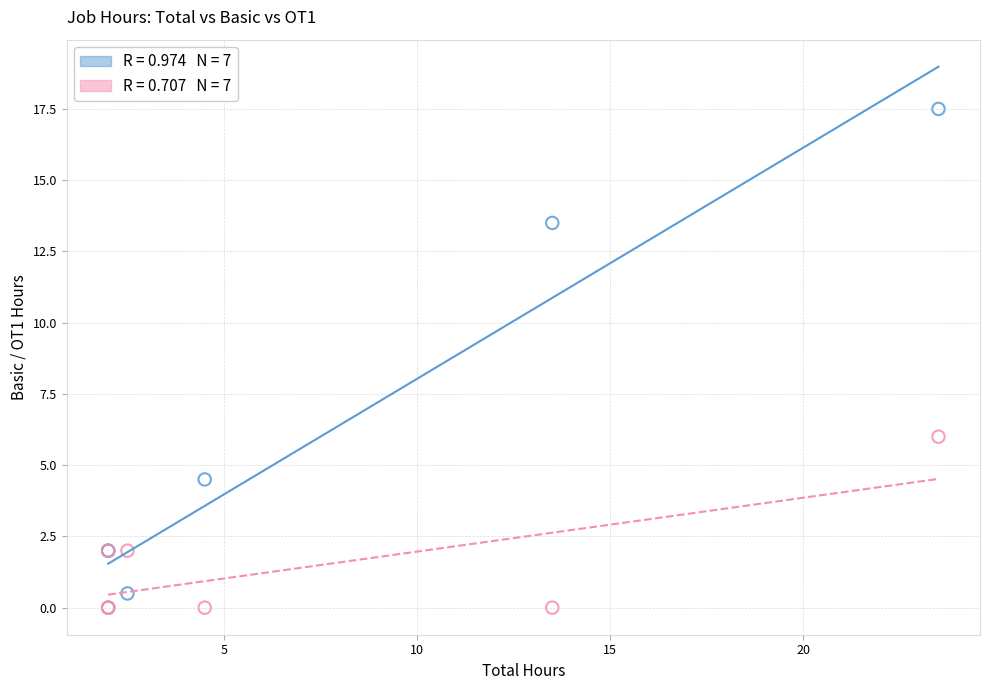

Across all series, what Y value is closest to 8?

6.0